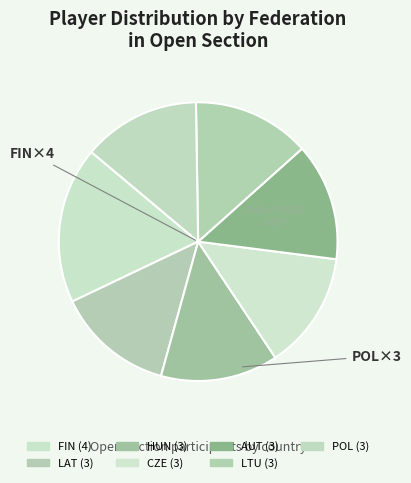

How many segments does this pie chart have?

7